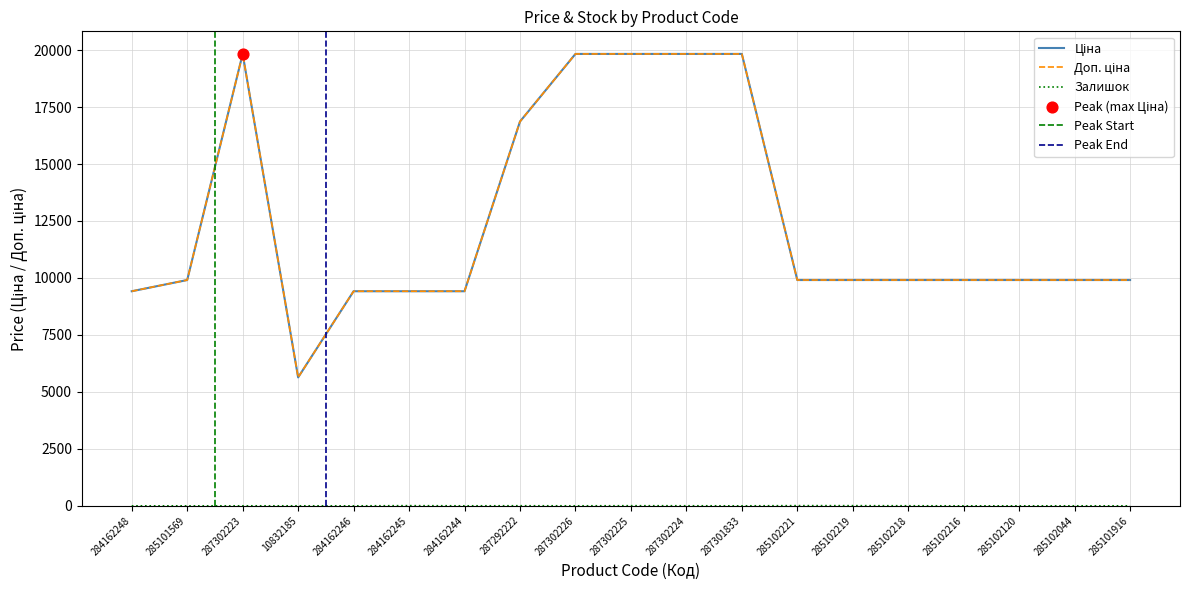

At which category is the sum across all series the highest?

287302225